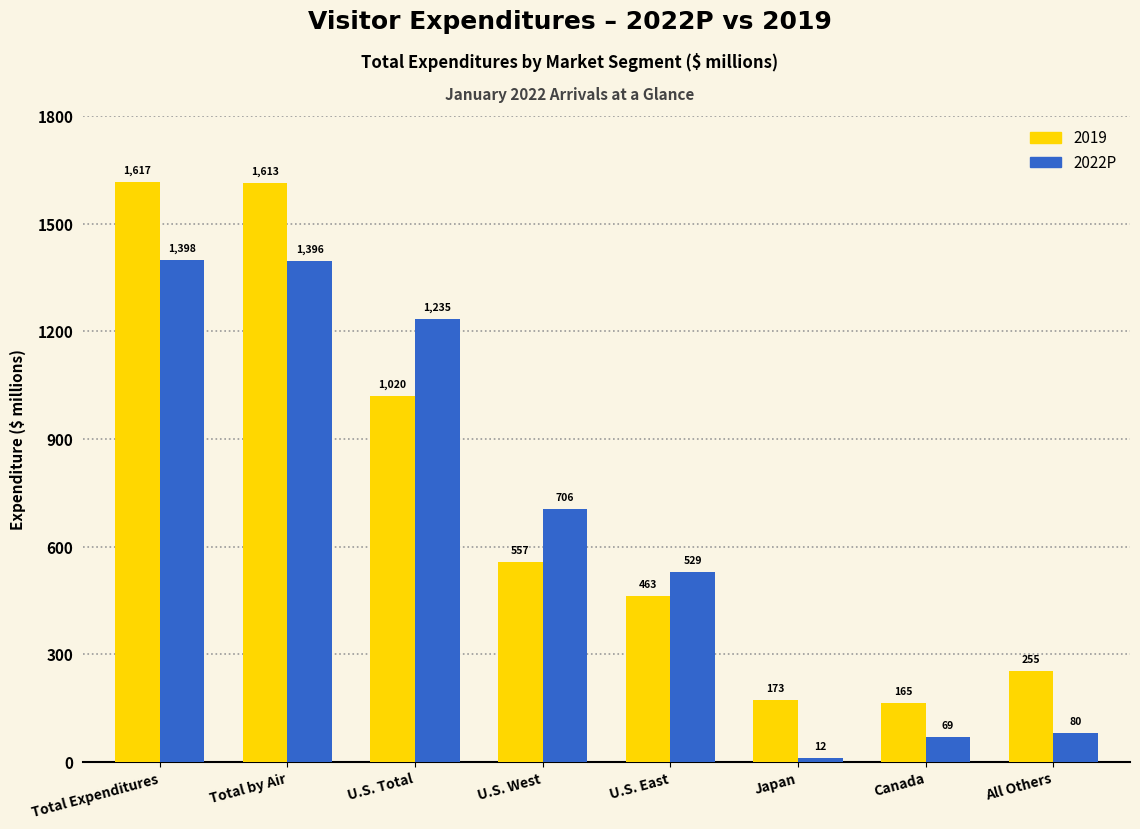

True or false: 2022P has a value of 529.4 at U.S. East.

True